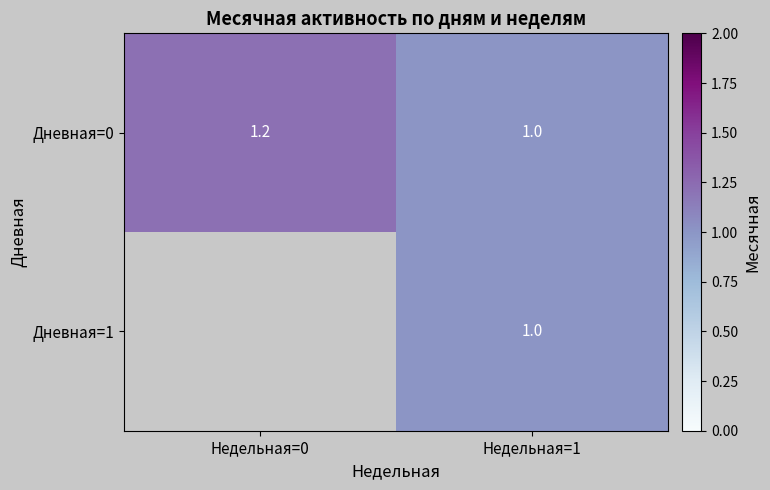

The Дневная=0 series shows 1.0 at Недельная=1. True or false?

True